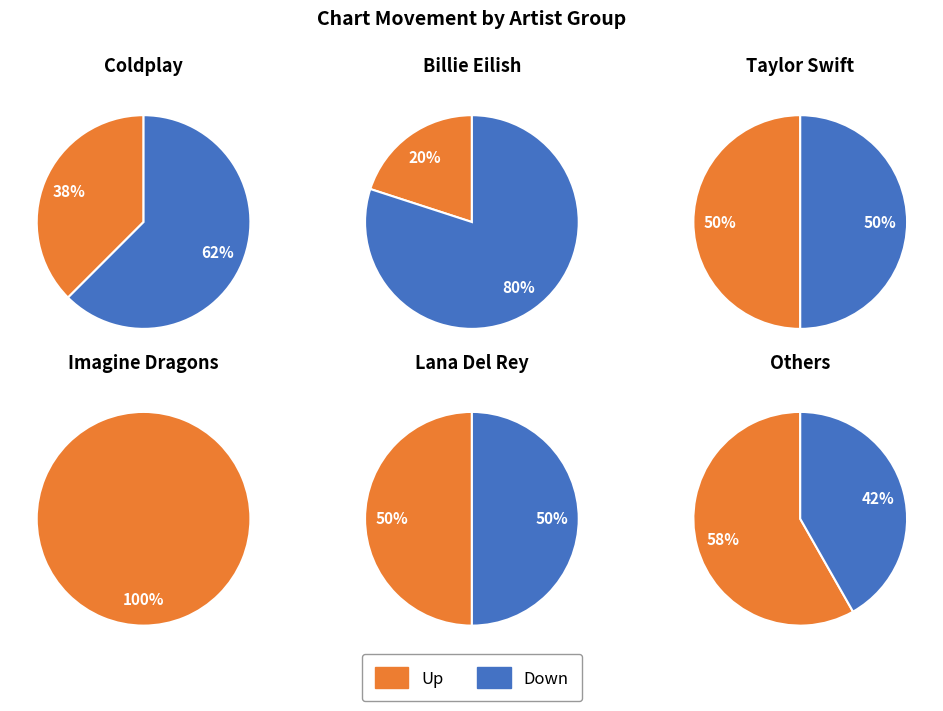

What is the largest slice in the pie chart?

up